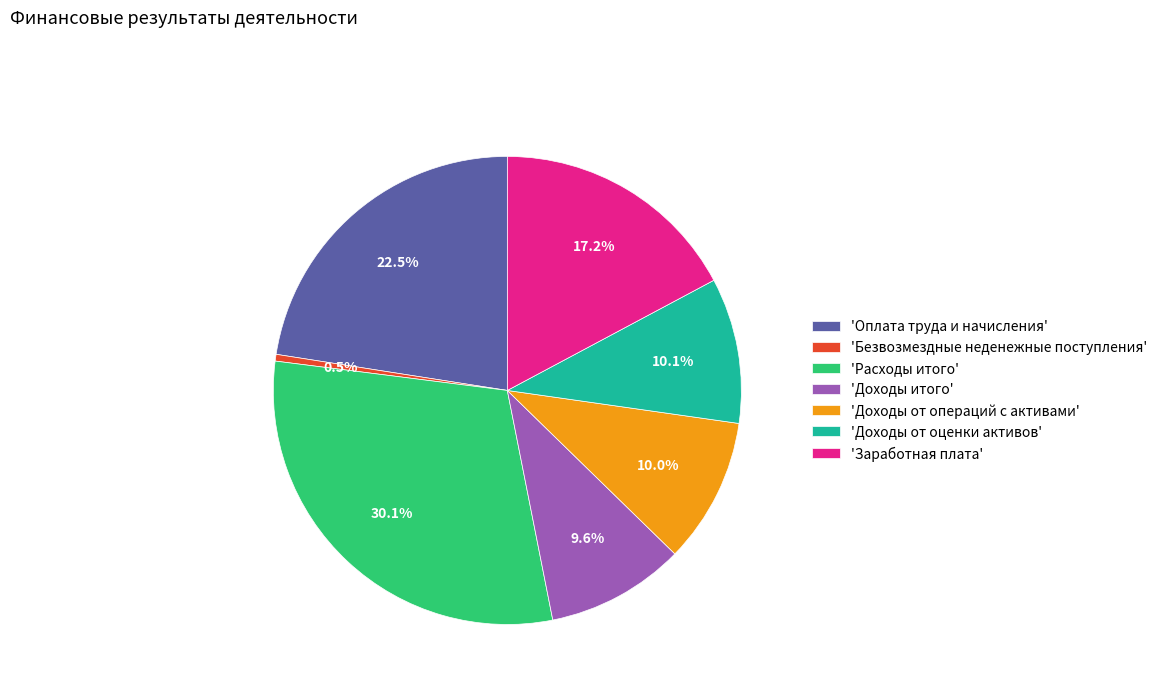

What percentage is NOT represented by 'Доходы итого'?

90.4%